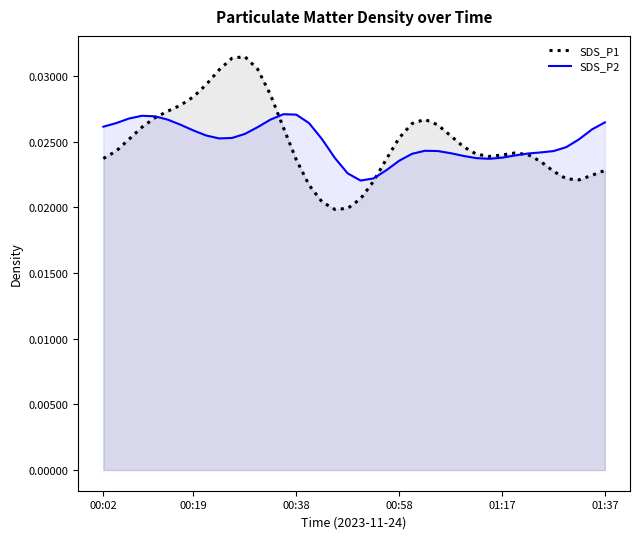

Between 6 and 8, which series saw the biggest shift?

SDS_P1